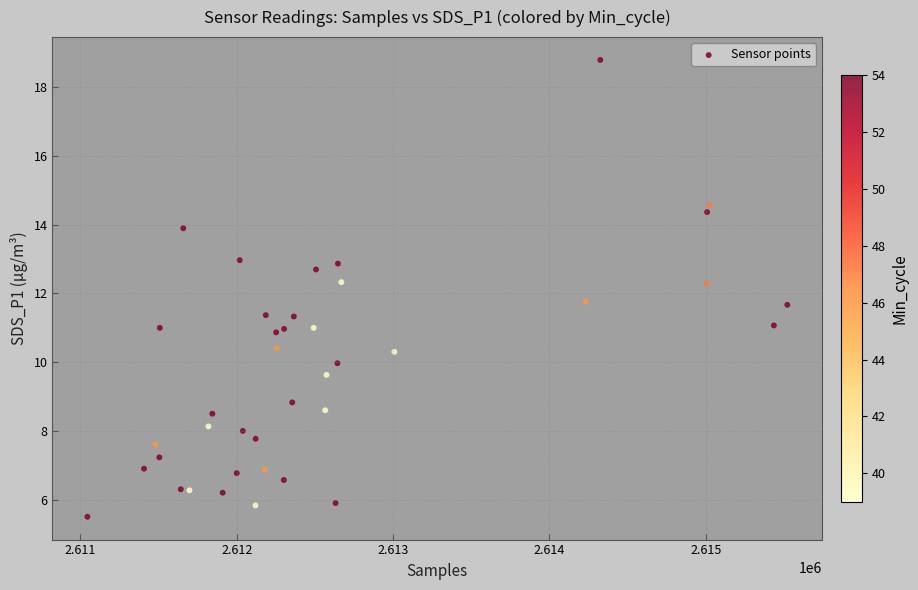

What is the range of X values (max minus min)?

4476.0